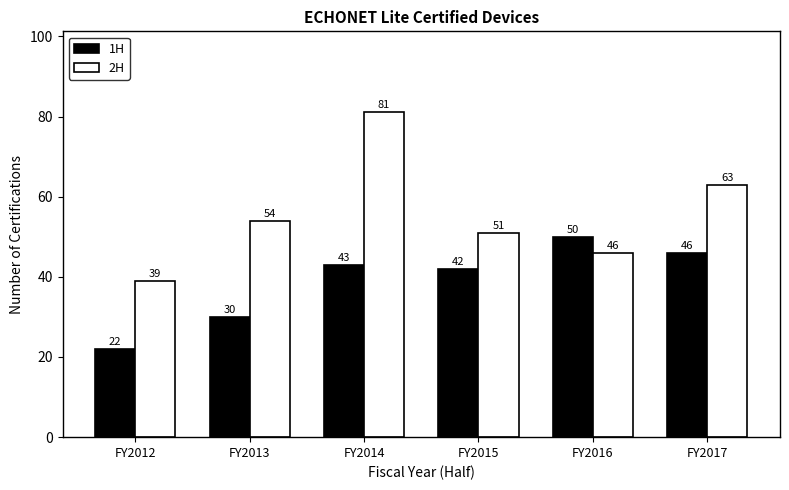

Count the number of data series in this chart.

2